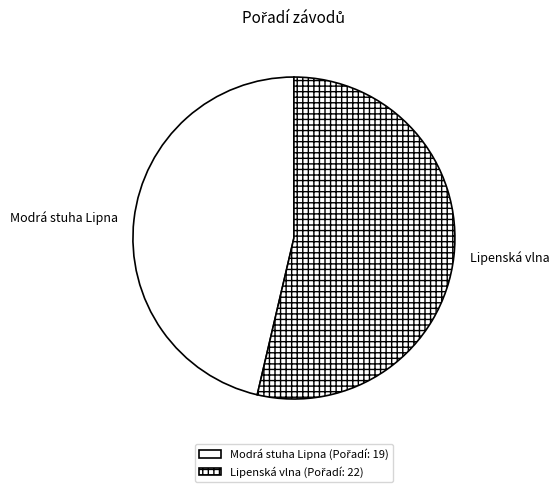

Is there a majority slice in this chart?

Yes